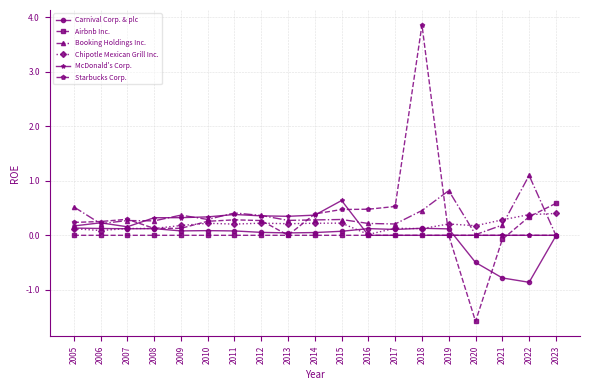

What is the spread (max minus min) of values at 2011?

0.4